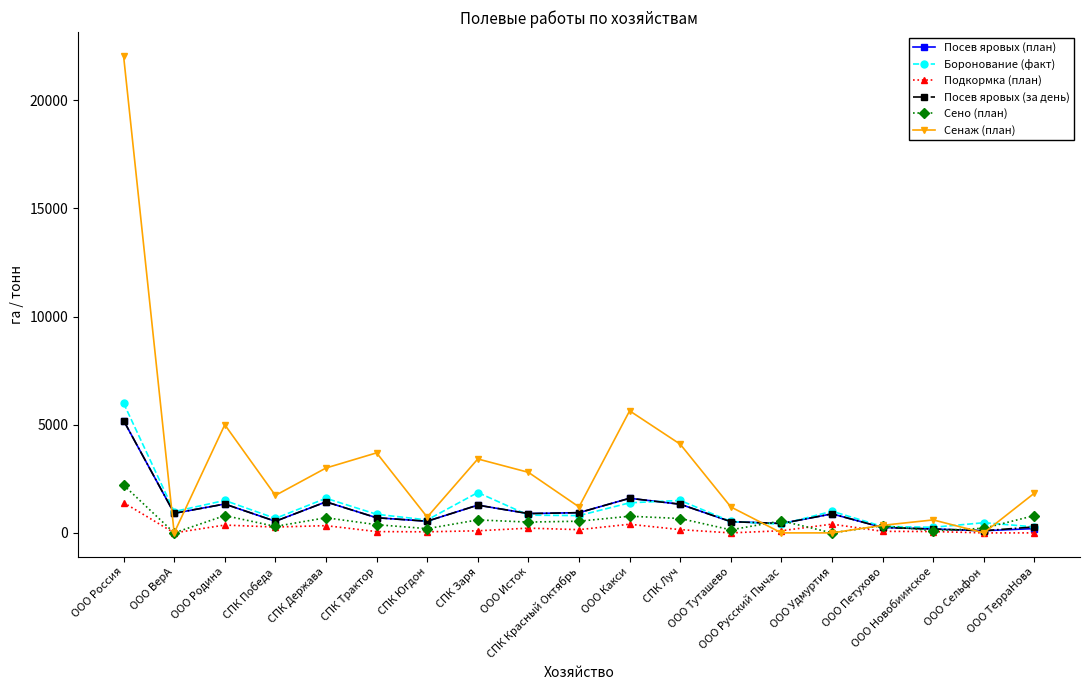

What is the difference between the second highest and minimum values in the Боронование (факт) series?

1606